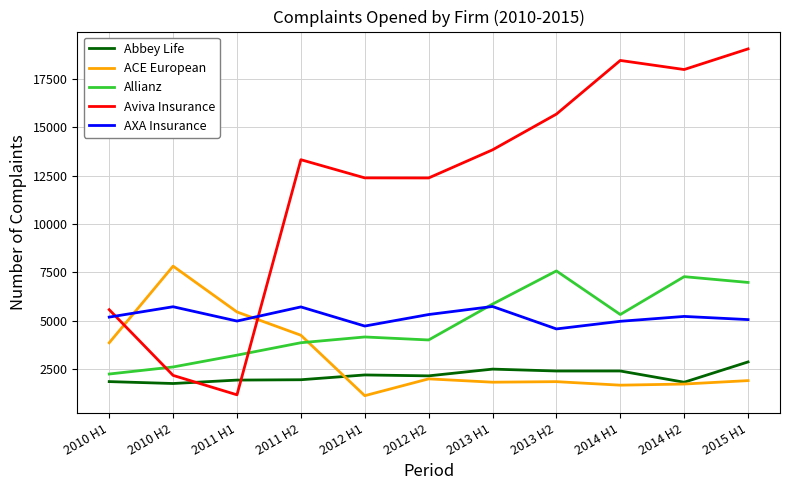

At which label does ACE European reach its minimum?

2012 H1